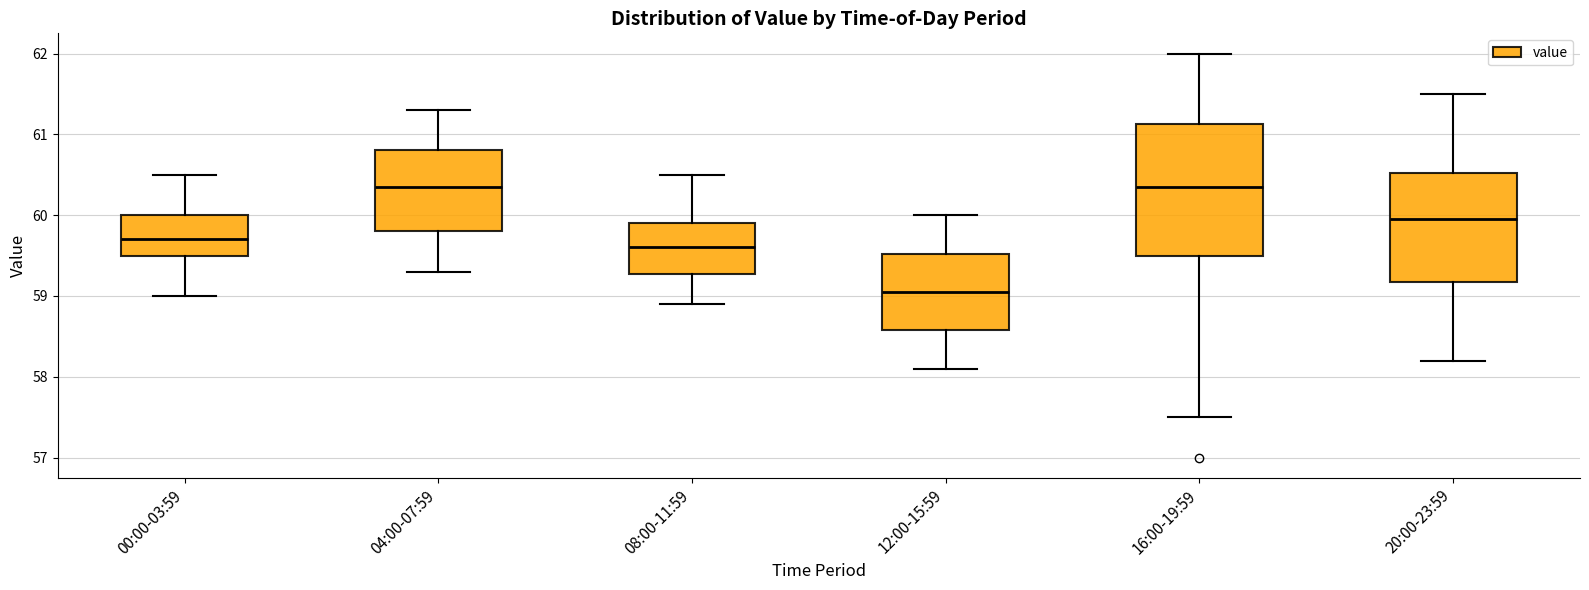

Which box has the lowest median line?

12:00-15:59